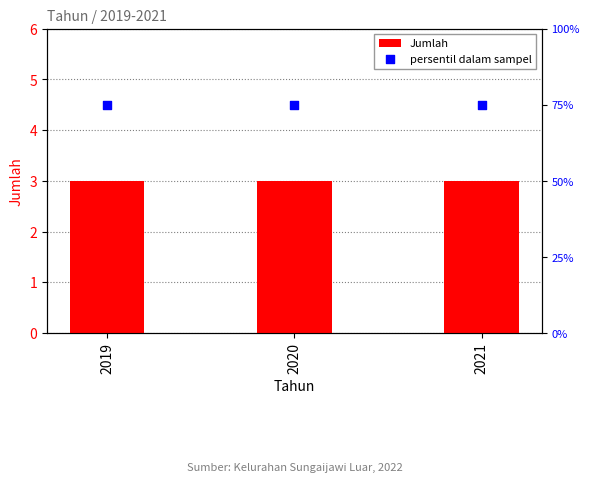

At how many categories does at least one series exceed 37?

3